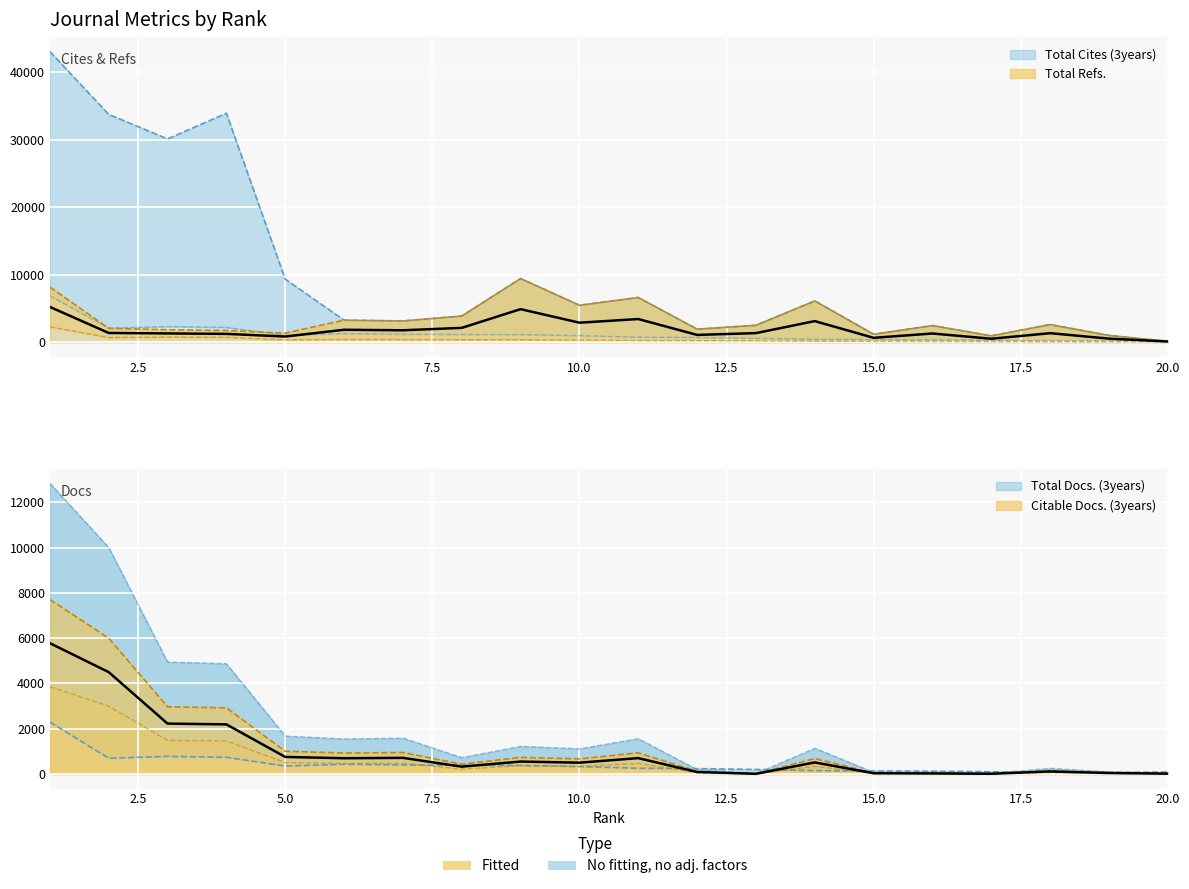

Between which two adjacent categories do Total Refs. and Citable Docs. (3years) first intersect?

5 and 6